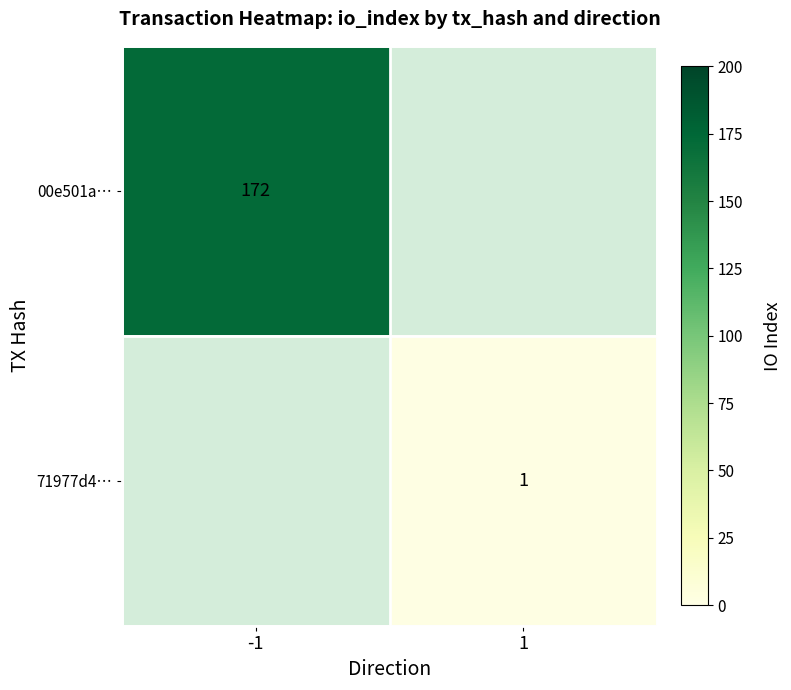

The 00e501a… series shows 172 at -1. True or false?

True